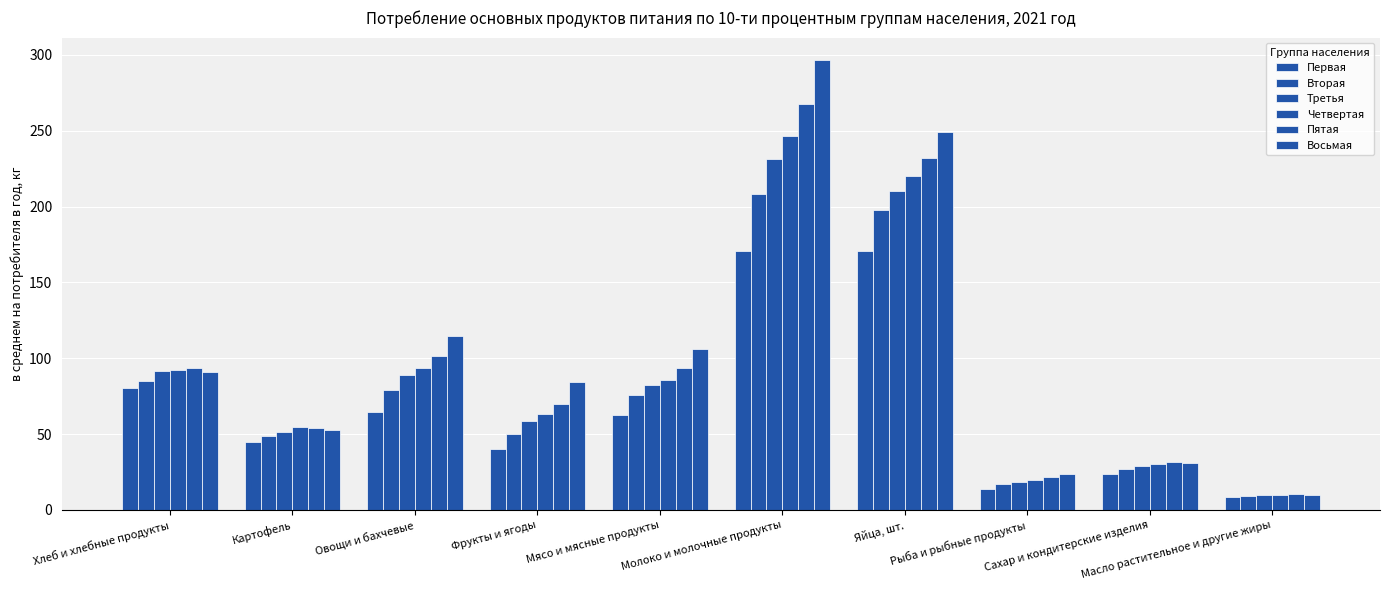

How many data points in Восьмая are above 91?

5